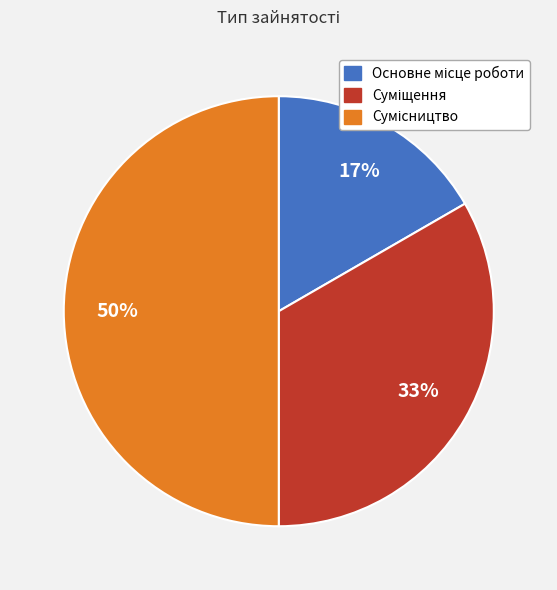

To the nearest percent, what is the average slice percentage?

33%